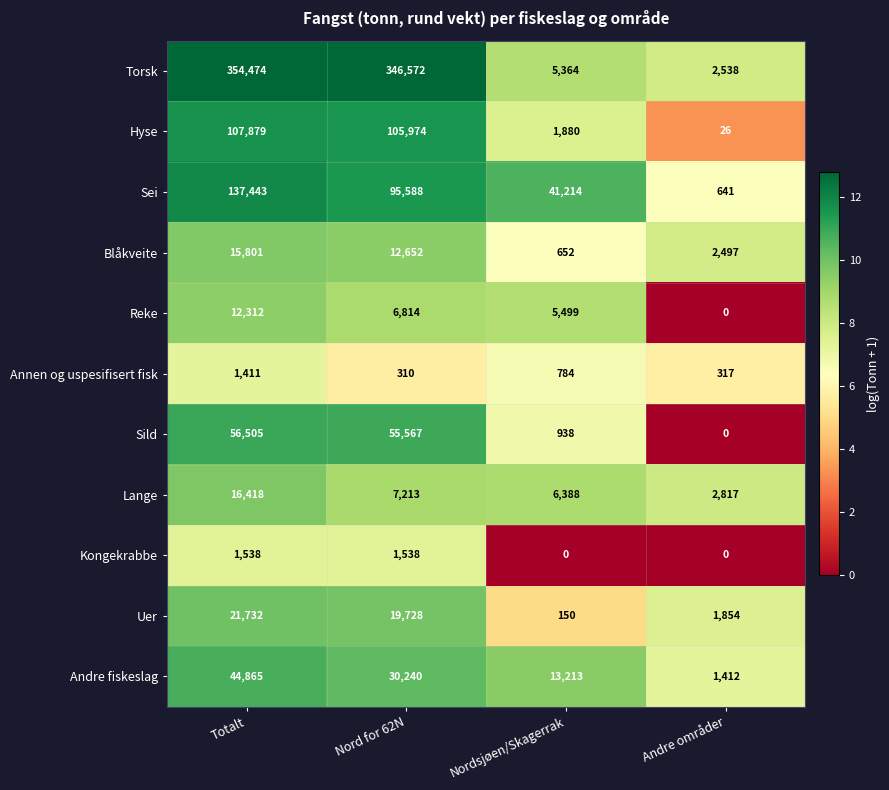

What is the sum of all Andre fiskeslag values?

89730